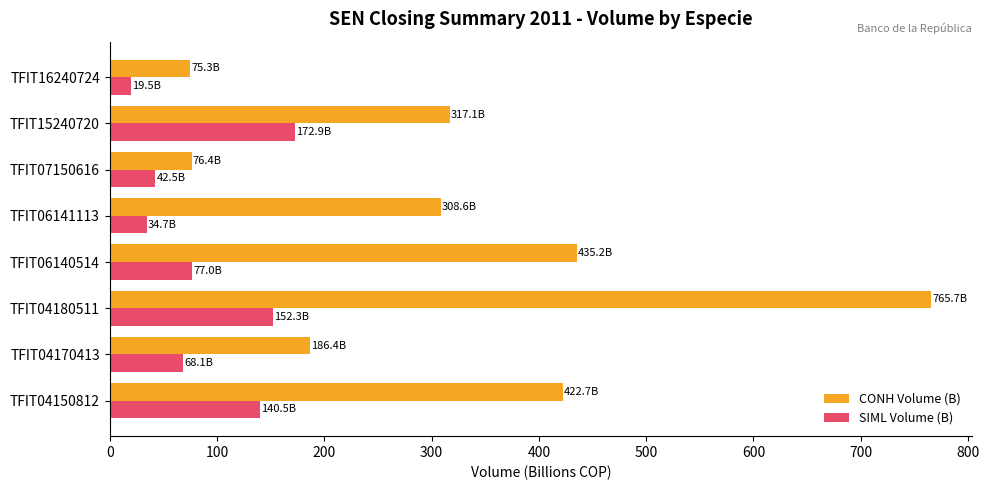

The SIML Volume (B) series shows 16.7 at TFIT07150616. True or false?

False